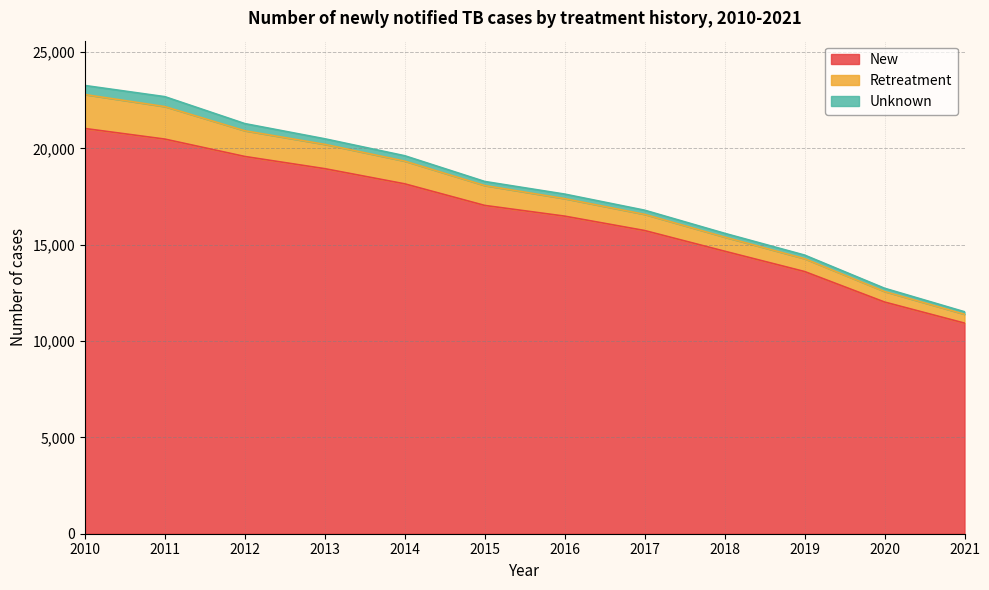

At which category does the chart reach its peak across all series?

2010